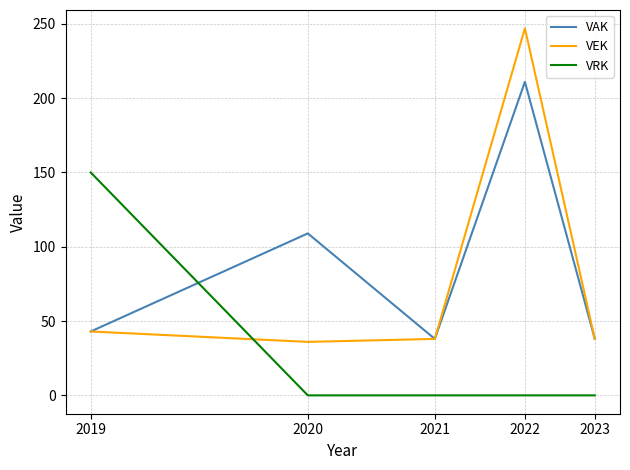

What is the difference between the maximum and minimum values in the VAK series?

173